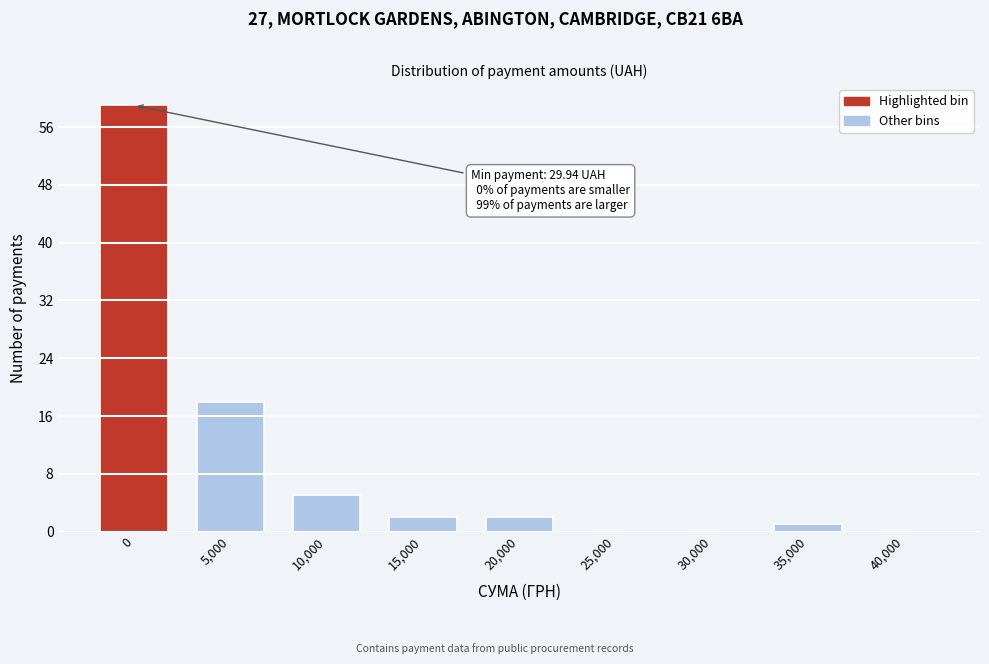

Reading left to right, transcribe all the data shown in this chart.

0=59	5,000=18	10,000=5	15,000=2	20,000=2	25,000=0	30,000=0	35,000=1	40,000=0